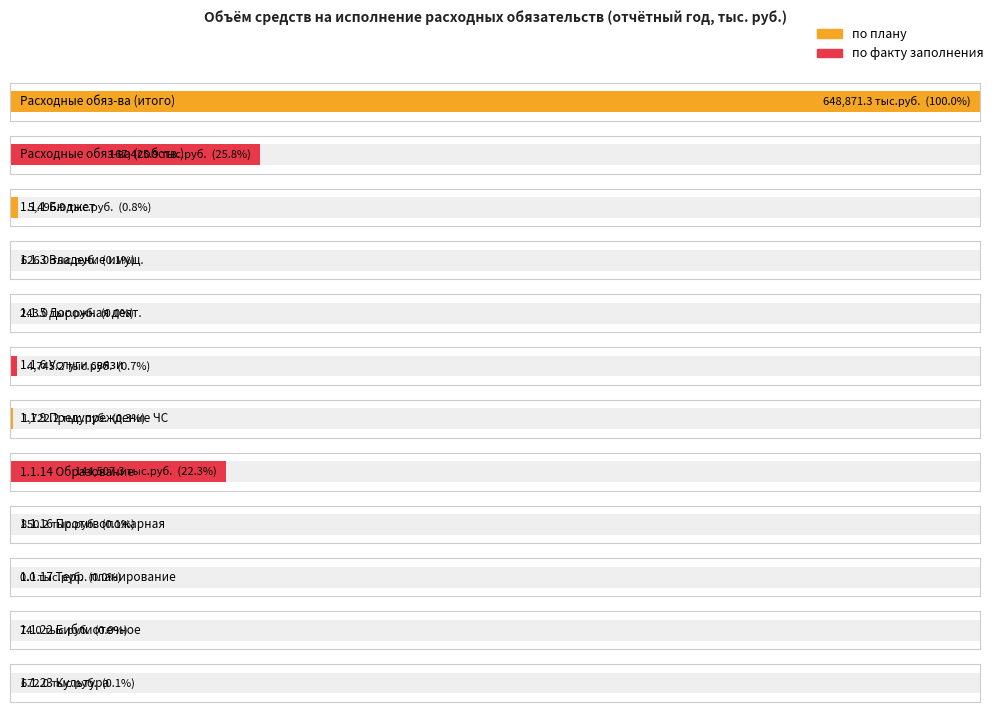

Are the bars grouped side by side (vs. stacked)?

Yes